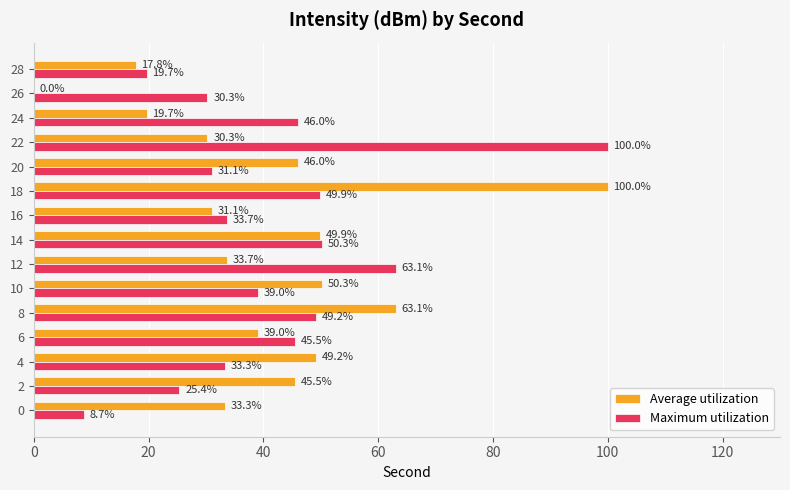

At which category is the sum across all series the highest?

18